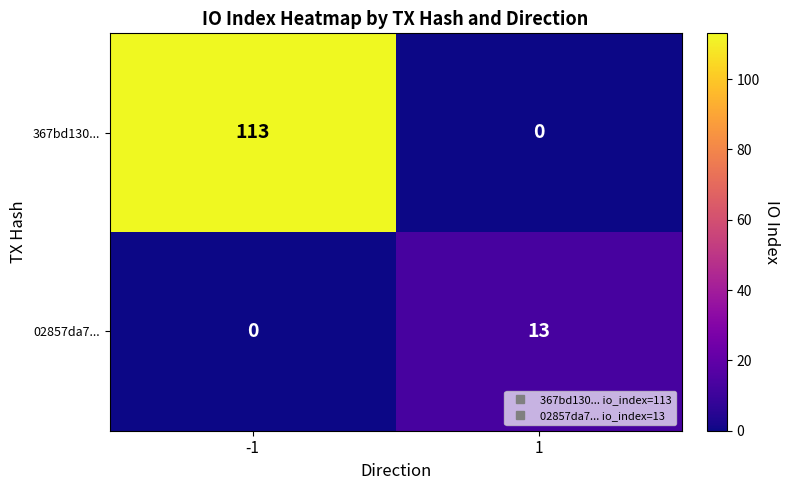

Is it true that 367bd130... equals 113 at -1?

True